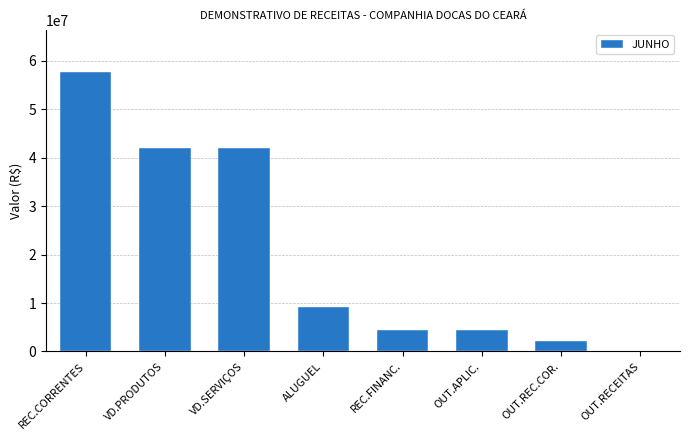

Are the bars grouped side by side (vs. stacked)?

No